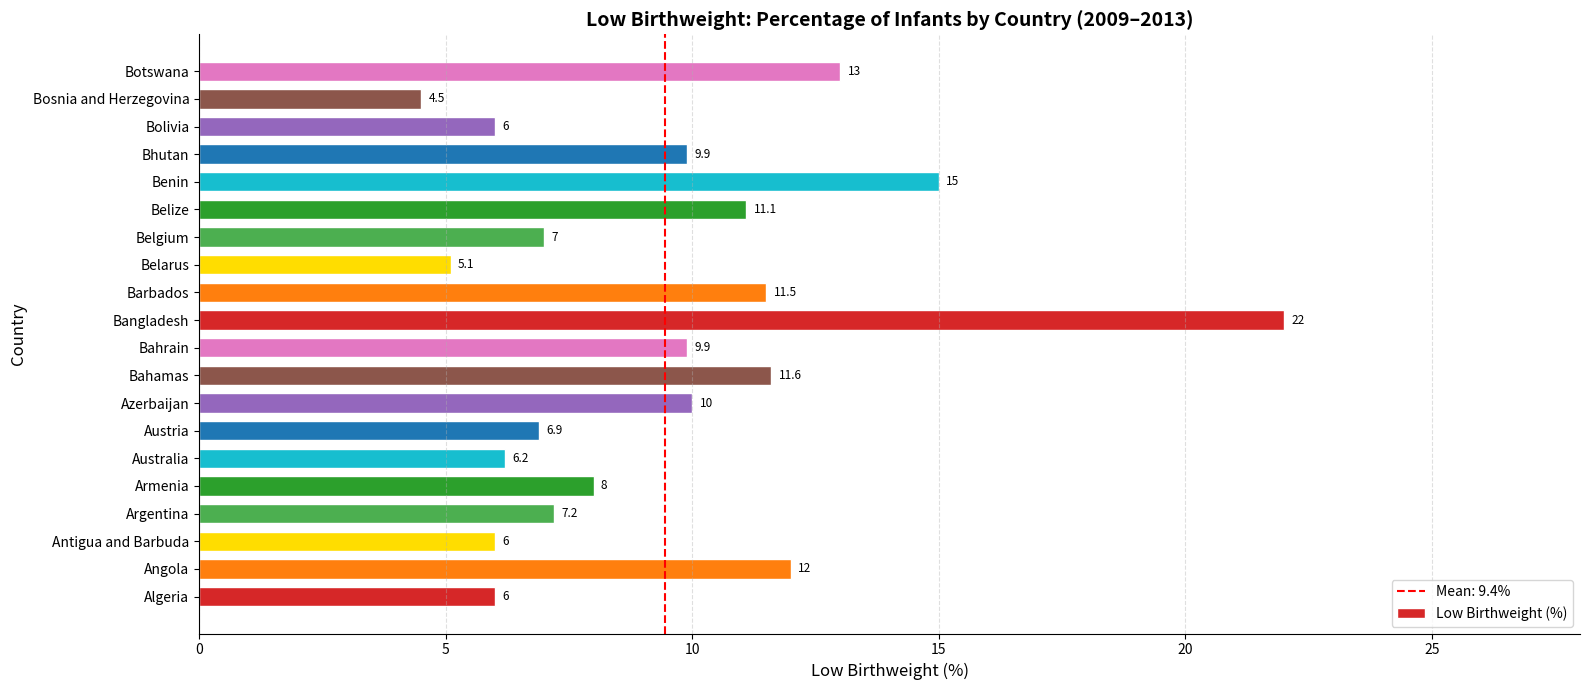

Is it true that the value at Antigua and Barbuda is 10.5?

False